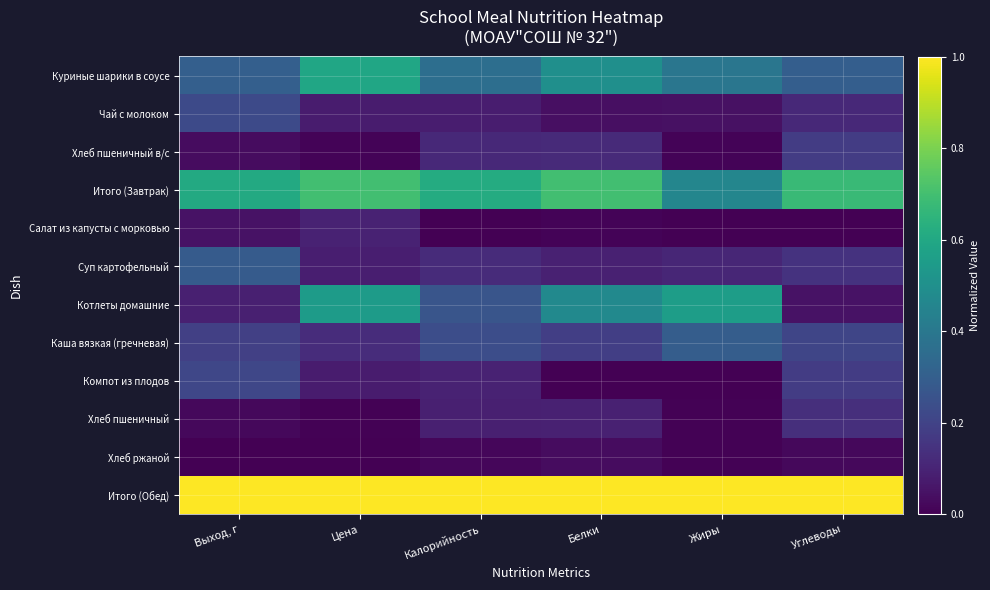

Which category has the lowest value across all series?

Калорийность